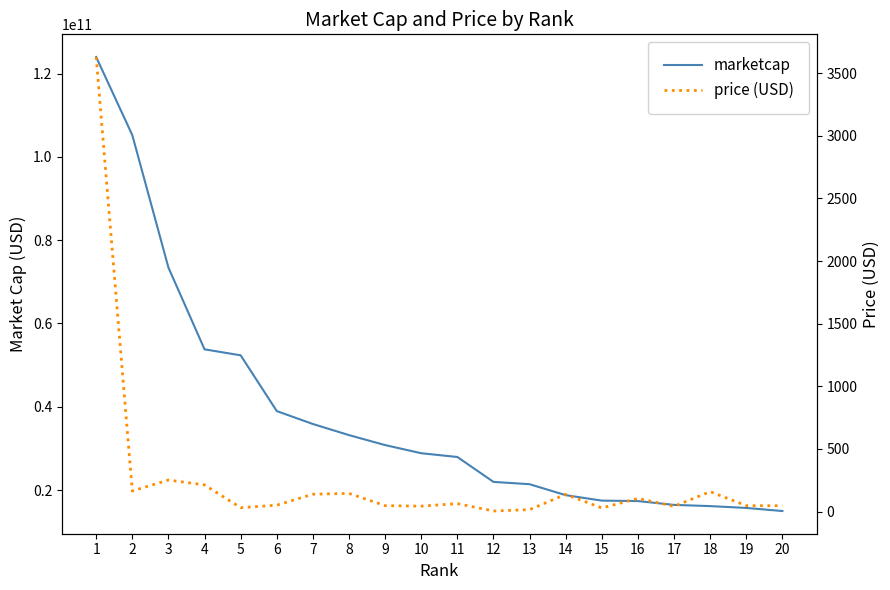

Is the value of marketcap at 11 greater than the value of price (USD) at 12?

Yes